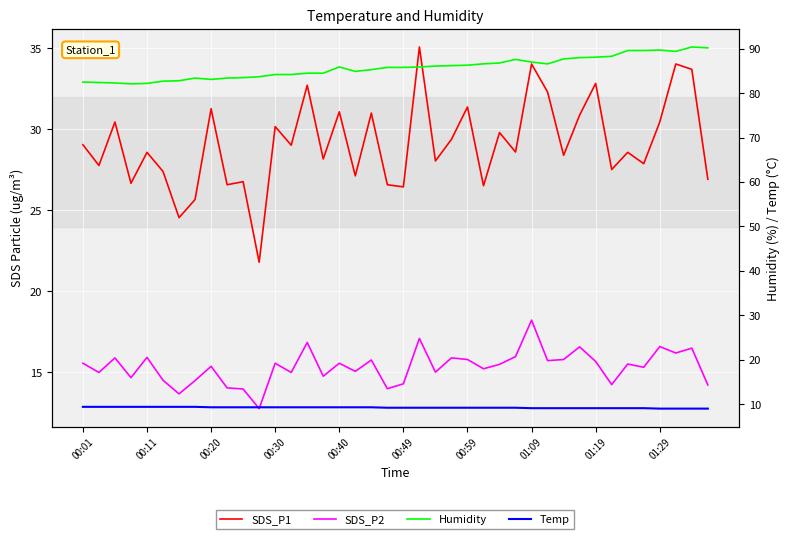

What is the difference between the maximum and minimum values in the Temp series?

0.4